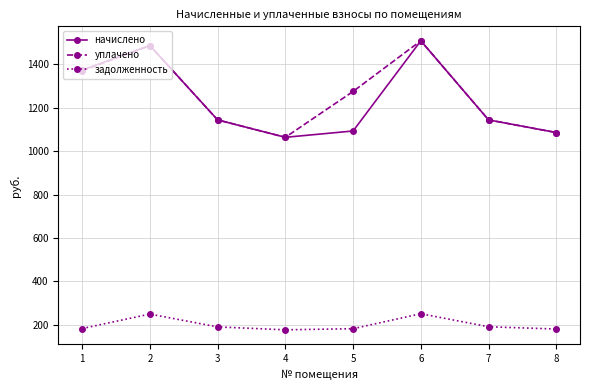

True or false: начислено has a value of 941.5 at 2.

False